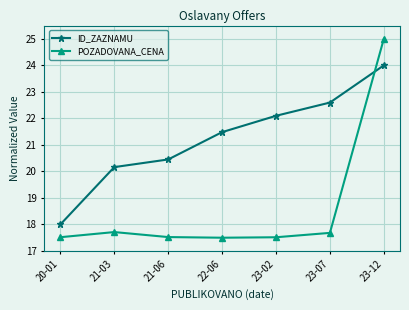

The value of POZADOVANA_CENA at 23-07 is 5.2. True or false?

False